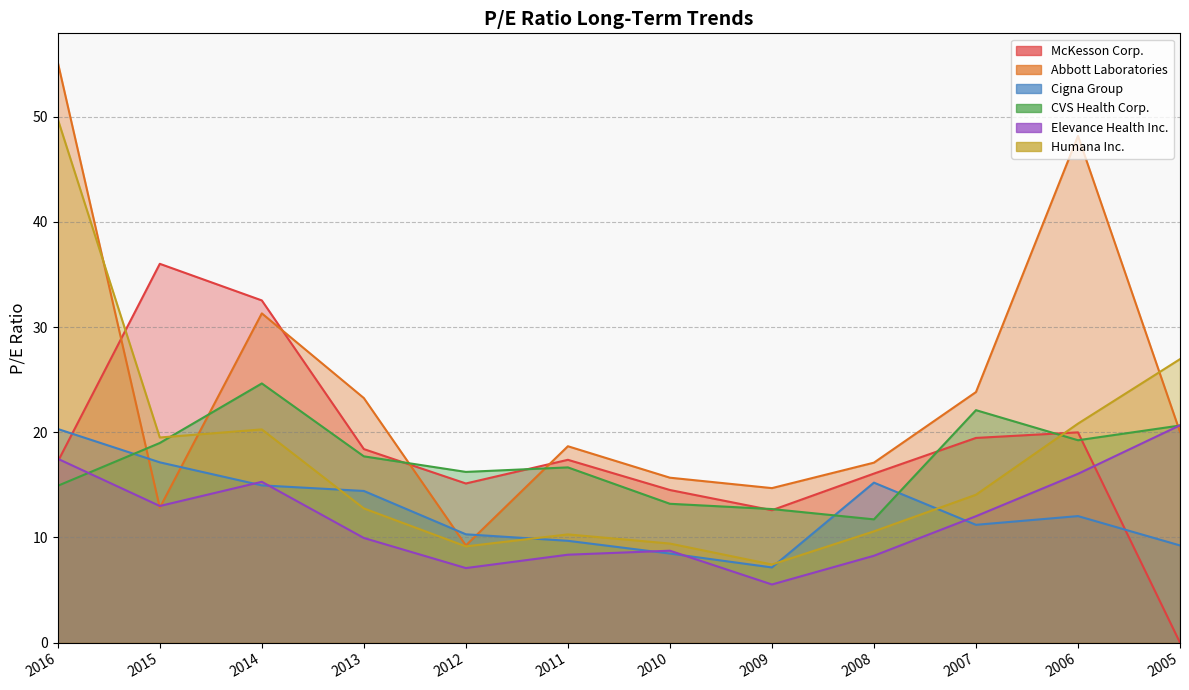

At how many categories does at least one series exceed 23?

7